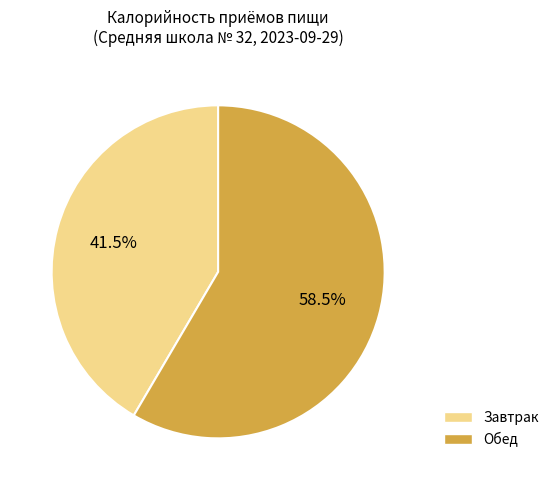

Rank the categories by value from highest to lowest.

Обед, Завтрак